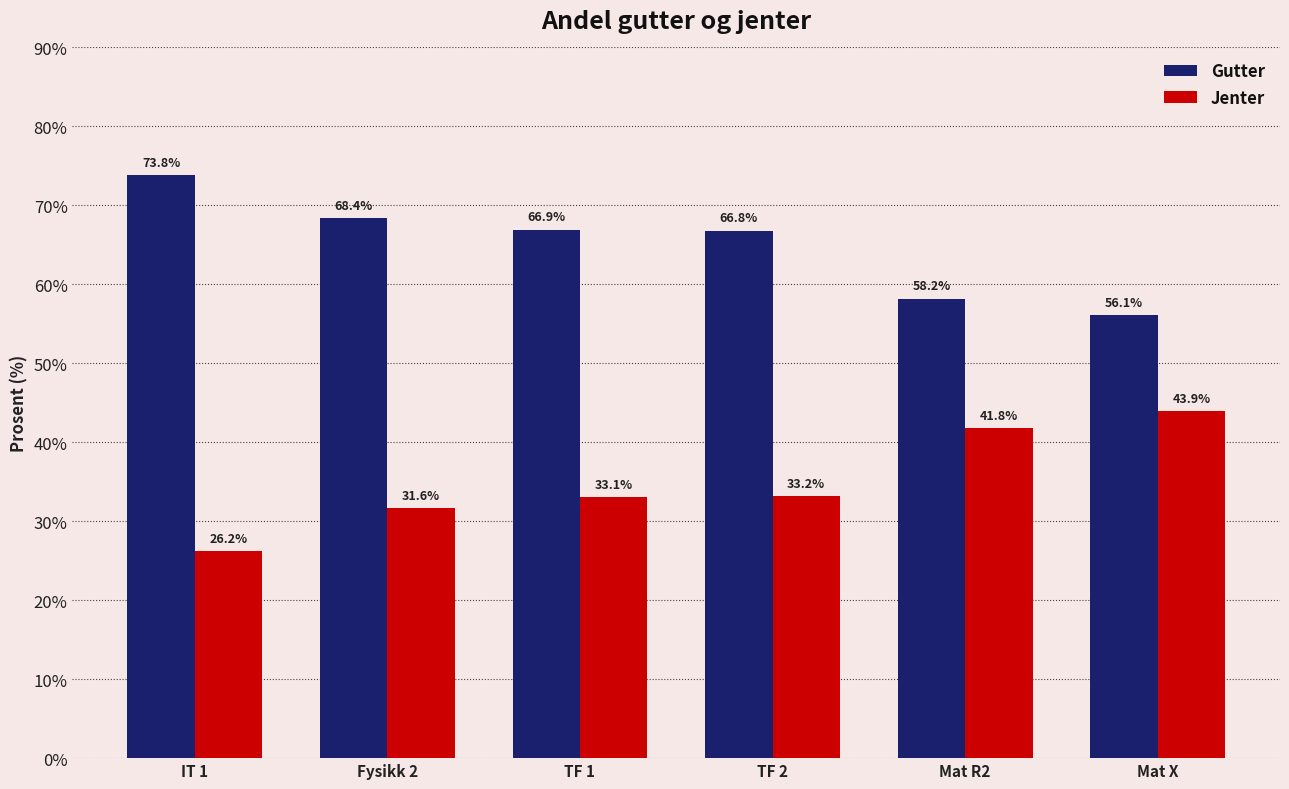

Rank the series by their average value, from highest to lowest.

Gutter, Jenter